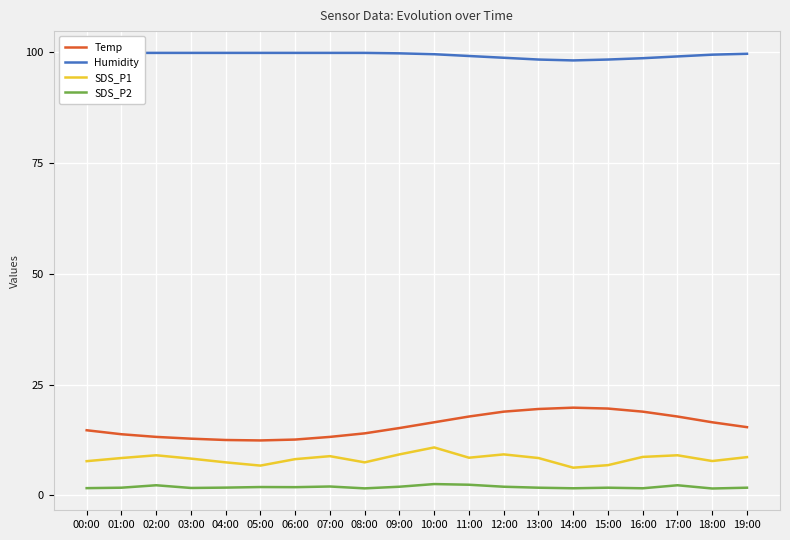

True or false: Temp and SDS_P1 cross at least once.

False